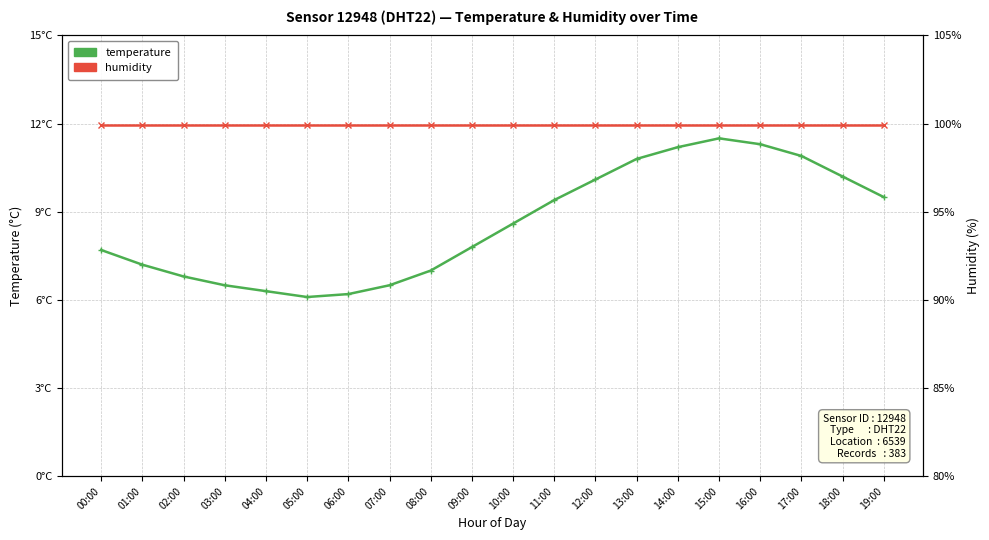

Where is the first local minimum for temperature?

05:00